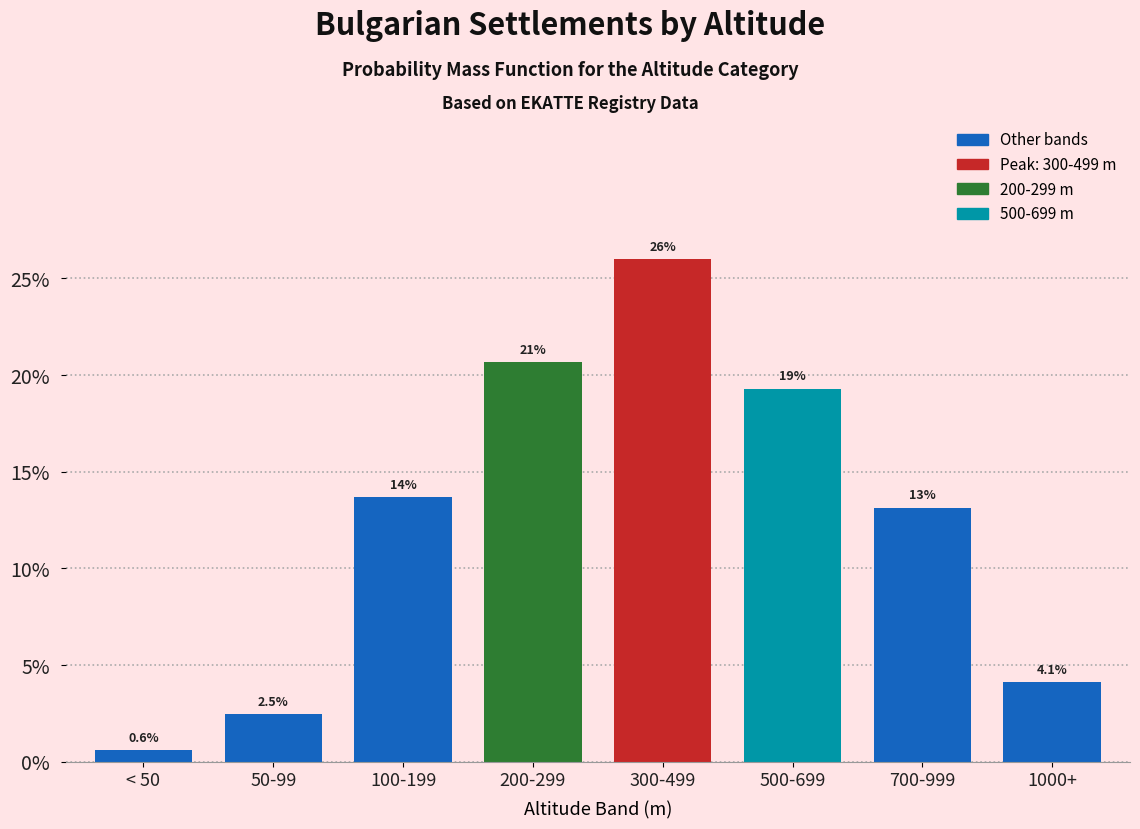

Reading left to right, transcribe all the data shown in this chart.

0.6	2.5	13.7	20.7	26.0	19.3	13.1	4.1